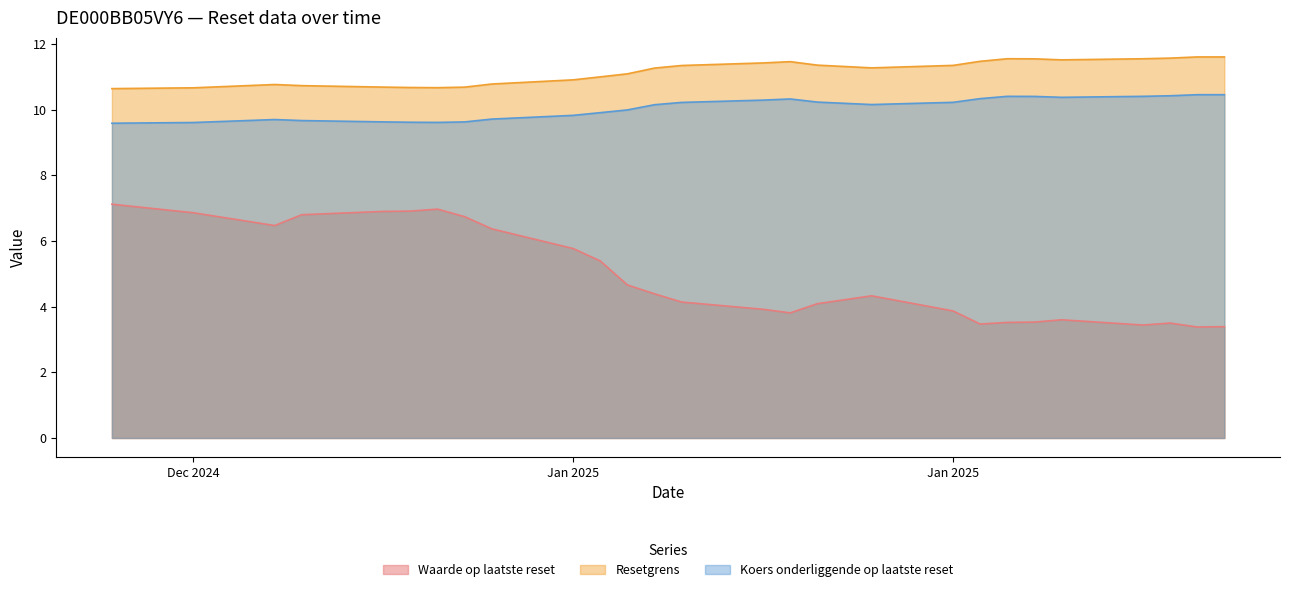

How many lines are shown in the chart?

3